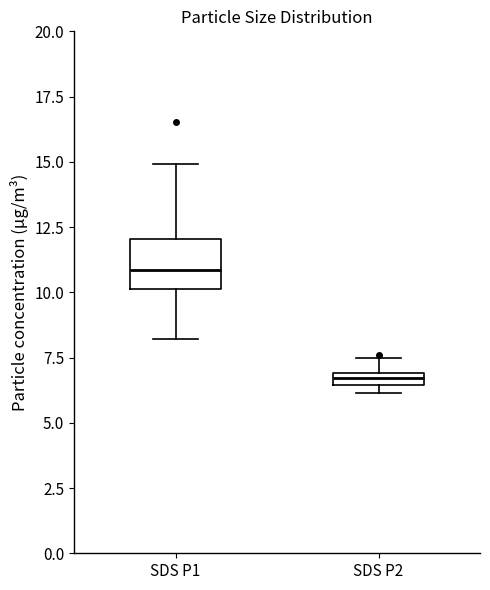

Which box has the lowest median line?

SDS P2